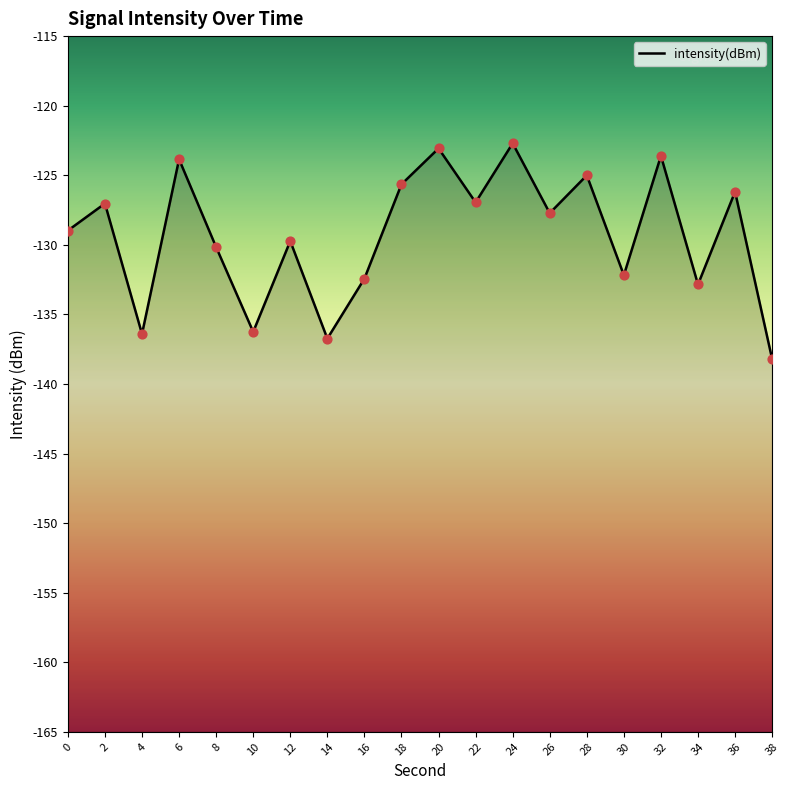

Between 4 and 18, which is larger?

18